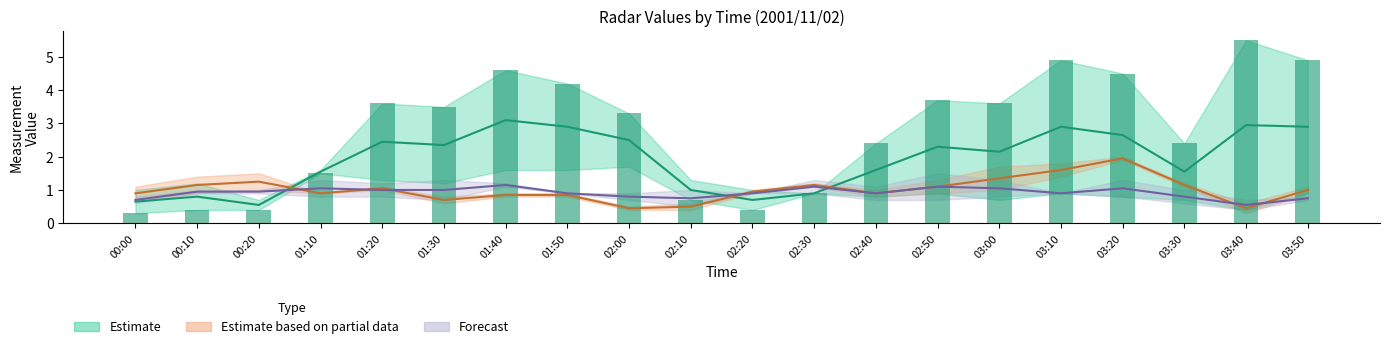

How many groups of bars are there?

20